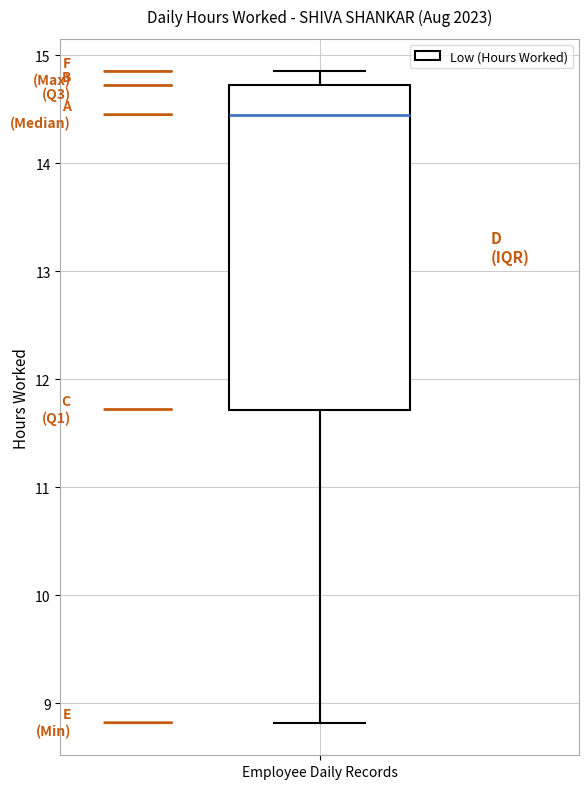

Transcribe this box plot: give where the median line is, the range the box spans, and where the two whiskers end, as read against the y-axis. The values are not printed on the chart, so give them approximately, as read against the axis.

median 14.5, box 11.7 to 14.7, whiskers 8.8 to 14.9